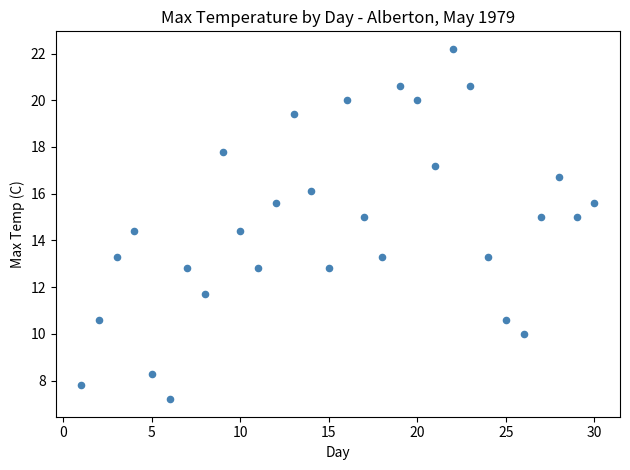

What is the range of X values (max minus min)?

29.0